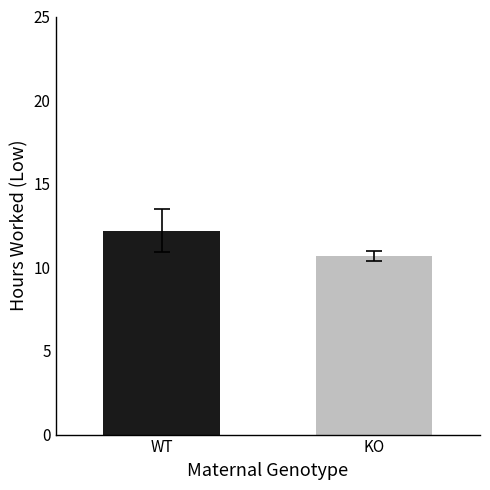

How many bars are there in total?

2